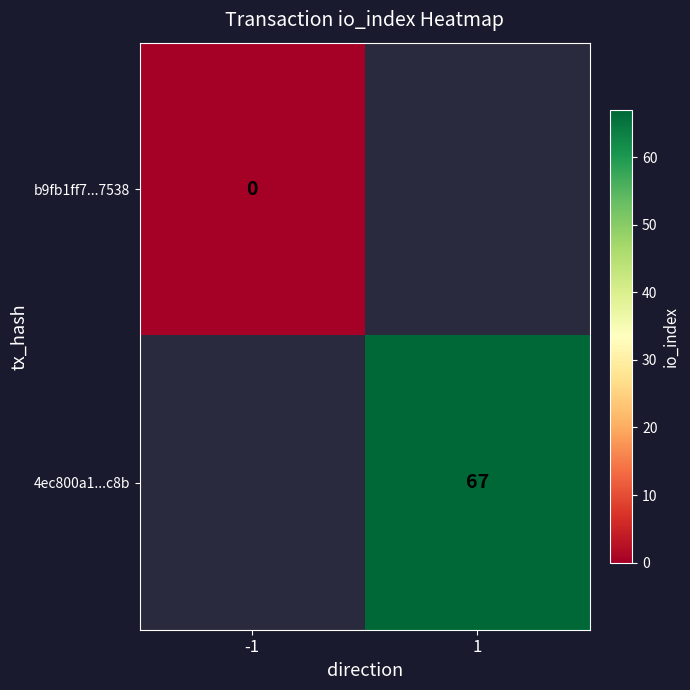

At how many categories does at least one series exceed 42?

1